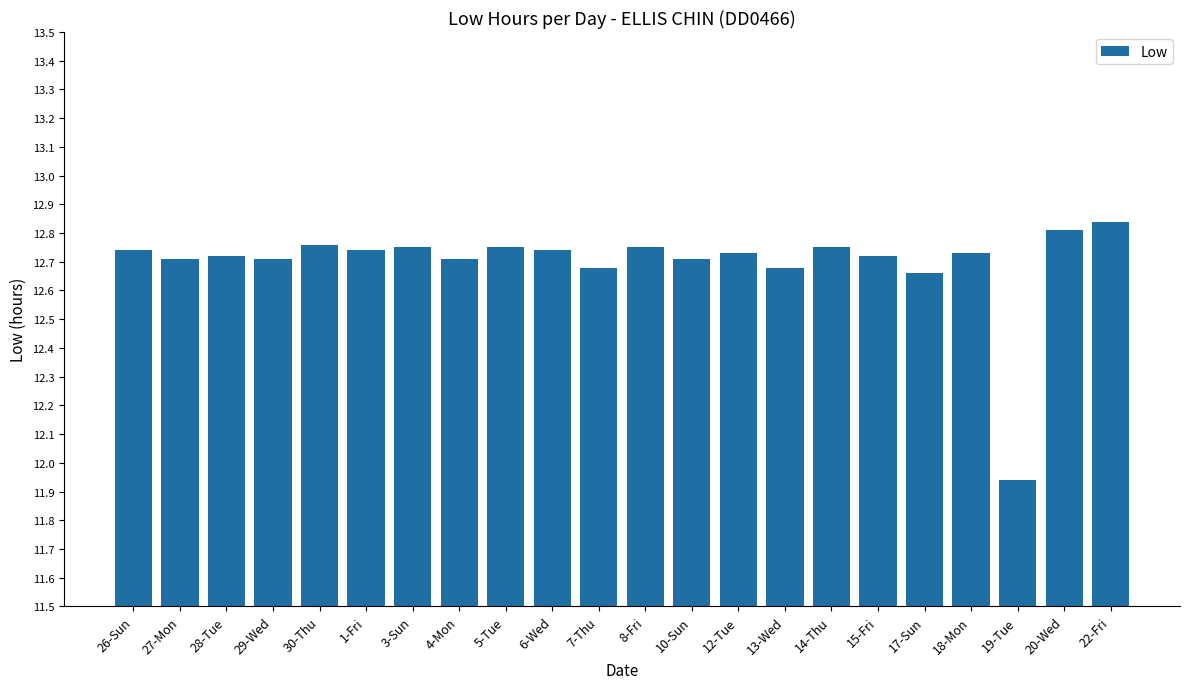

Which category has the lowest value across all series?

19-Tue